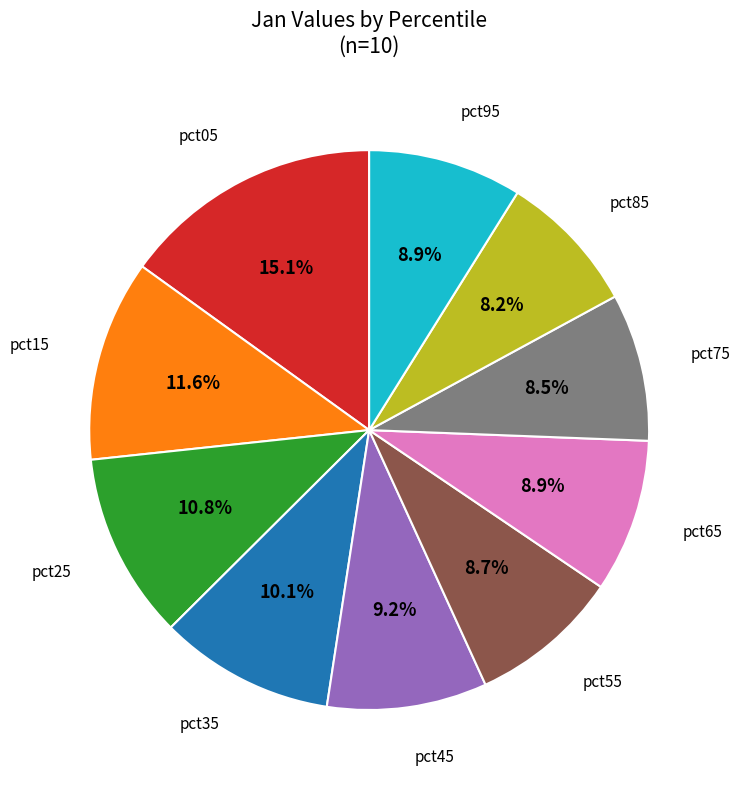

Is there a majority slice in this chart?

No